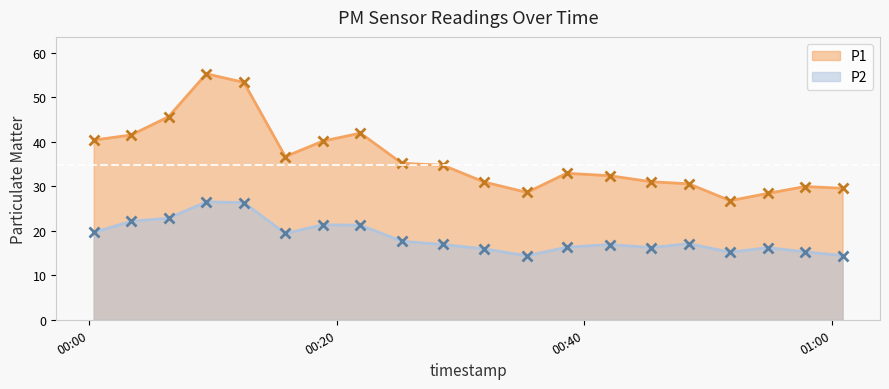

Rank the series at 2022-12-29T00:35:22 from lowest to highest value.

P2, P1